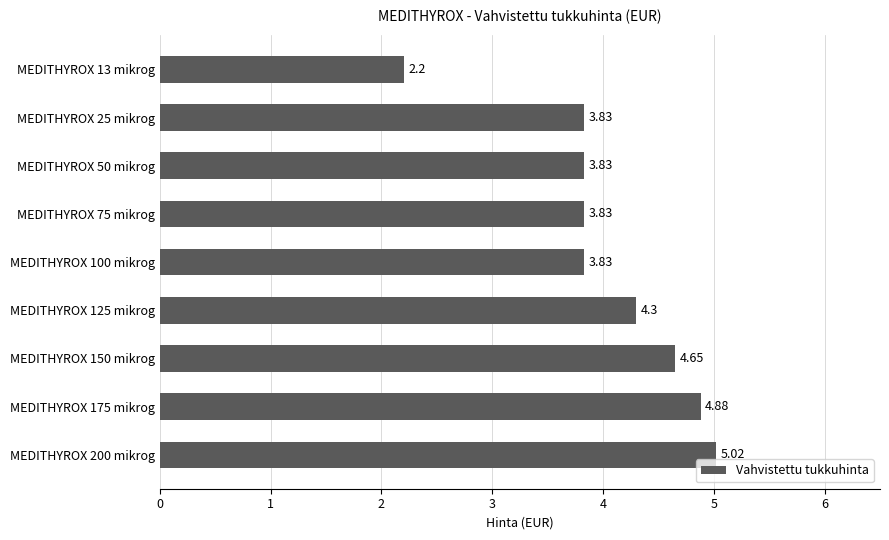

What is the average value?

4.0